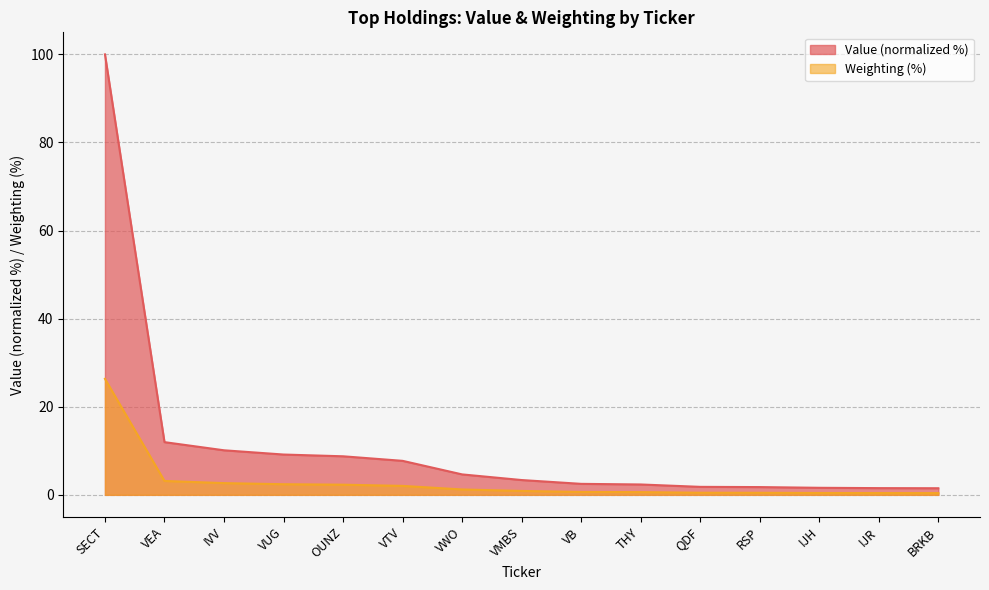

What is the approximate value of Weighting at VB?

0.7